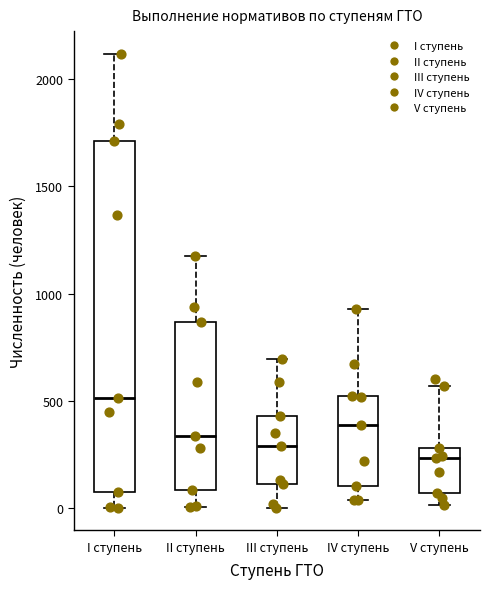

Which box has the lowest median line?

V ступень